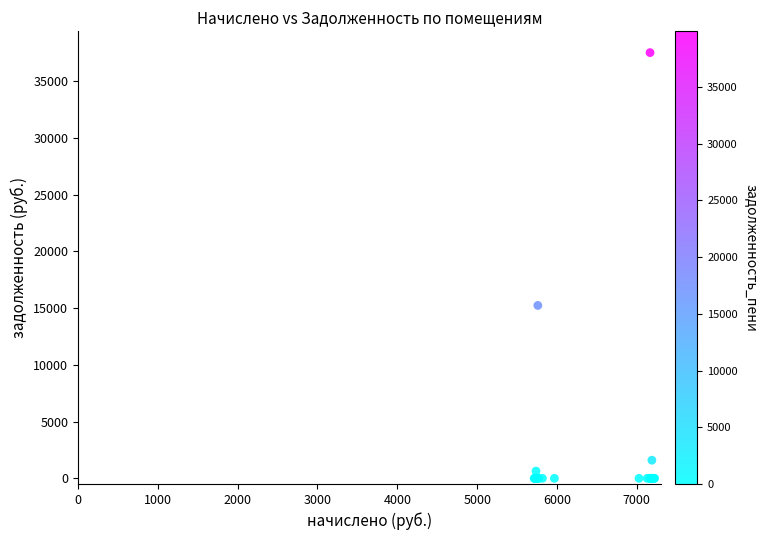

What Y value in the scatter plot is closest to 18762?

15240.0